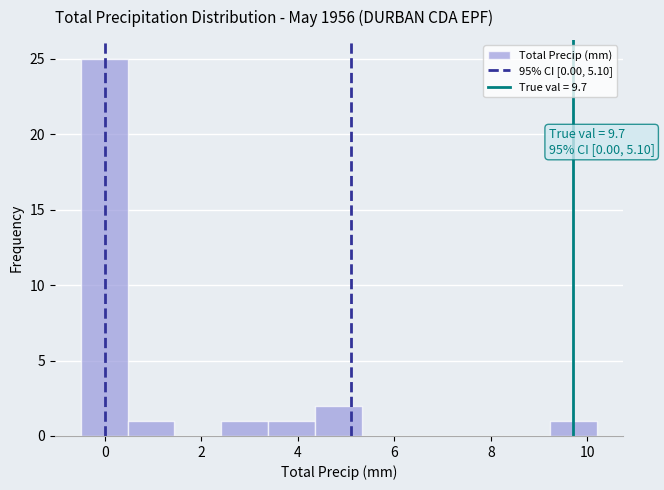

Which range on the x-axis has the tallest bar?

-0.4 to 0.4